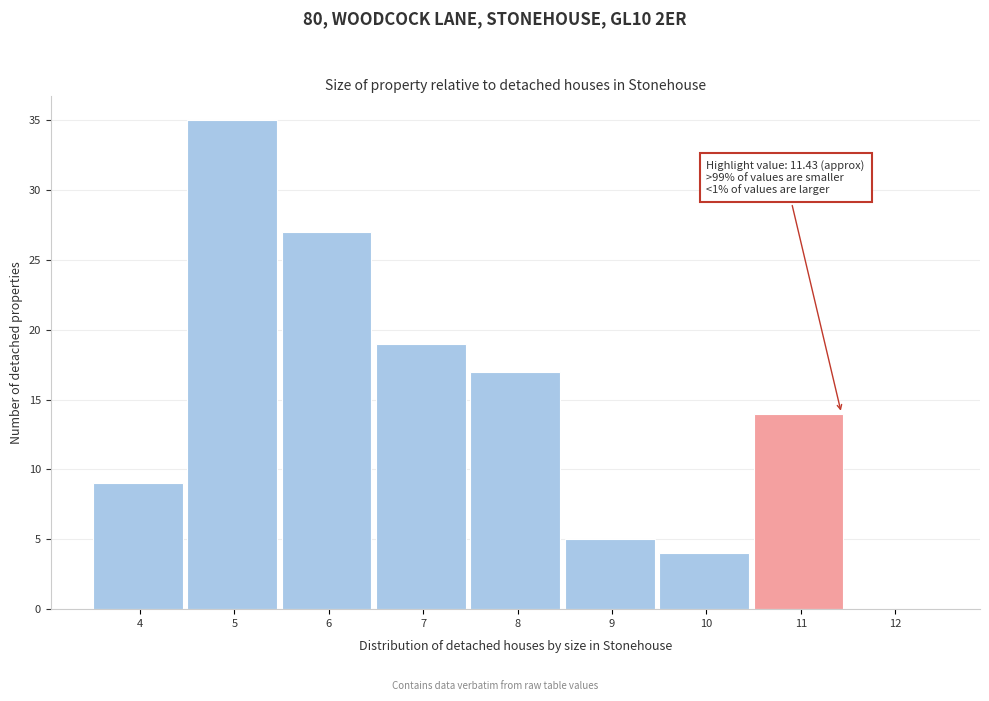

Reading left to right, transcribe all the data shown in this chart.

4=9	5=35	6=27	7=19	8=17	9=5	10=4	11=14	12=0